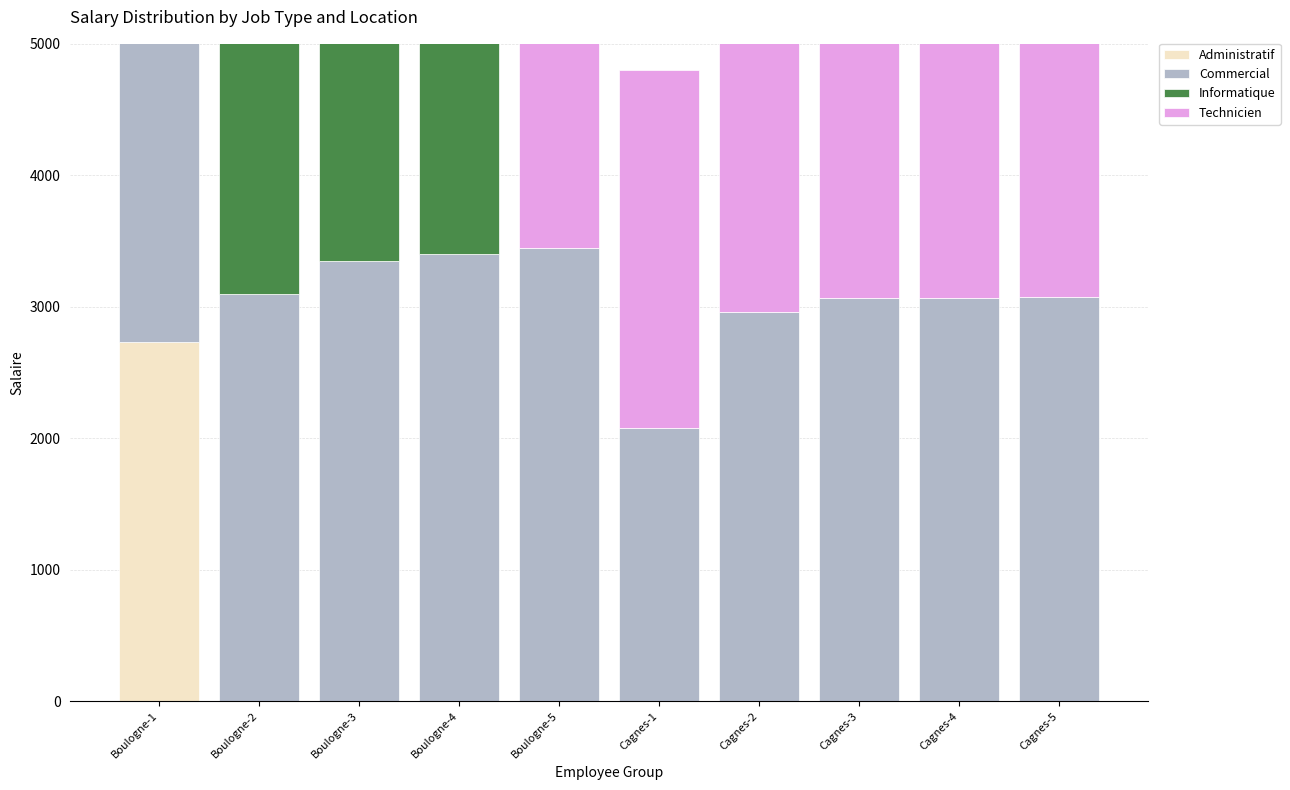

At Boulogne-4, list the series in order from smallest to largest.

Administratif, Informatique, Commercial, Technicien